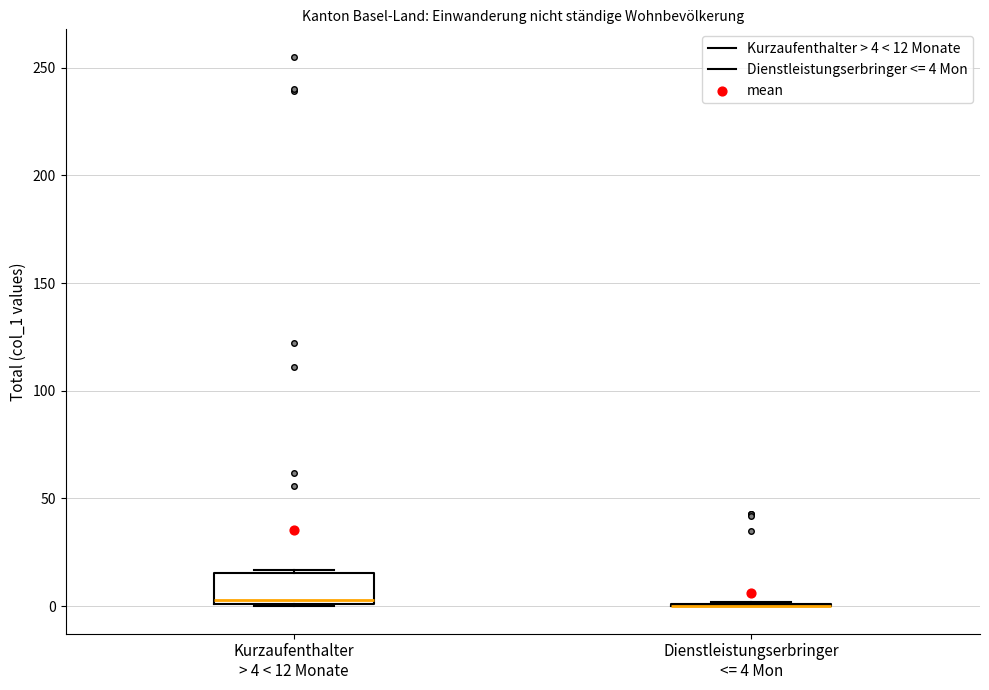

Reading left to right, transcribe this box plot: for each box, give where its median line is, the range the box spans, and where its two whiskers end, as read against the y-axis. The values are not printed on the chart, so give them approximately, as read against the axis.

Kurzaufenthalter > 4 < 12 Monate: median 5, box 0 to 15, whiskers 0 to 15 (just above the box's upper edge)
Dienstleistungserbringer <= 4 Mon: box collapsed to a line at 0, whiskers 0 to 0